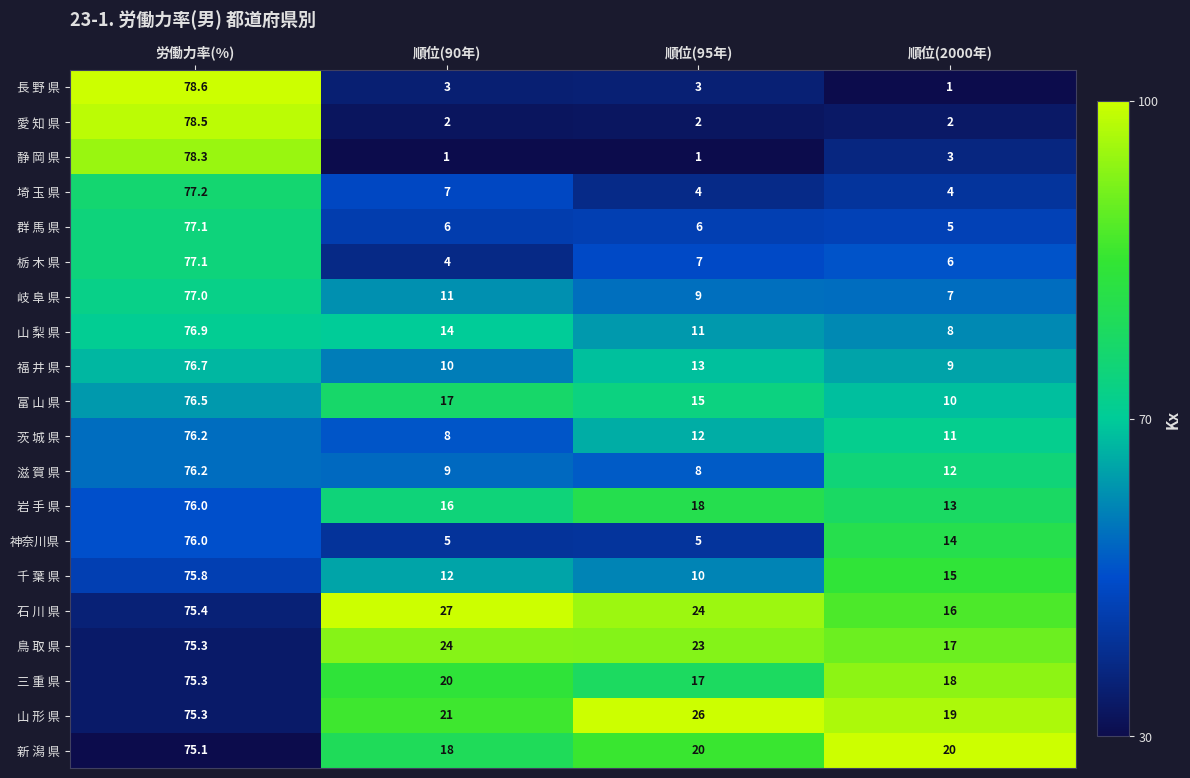

True or false: 愛 知 県 has a value of 0.6 at 順位(95年).

False